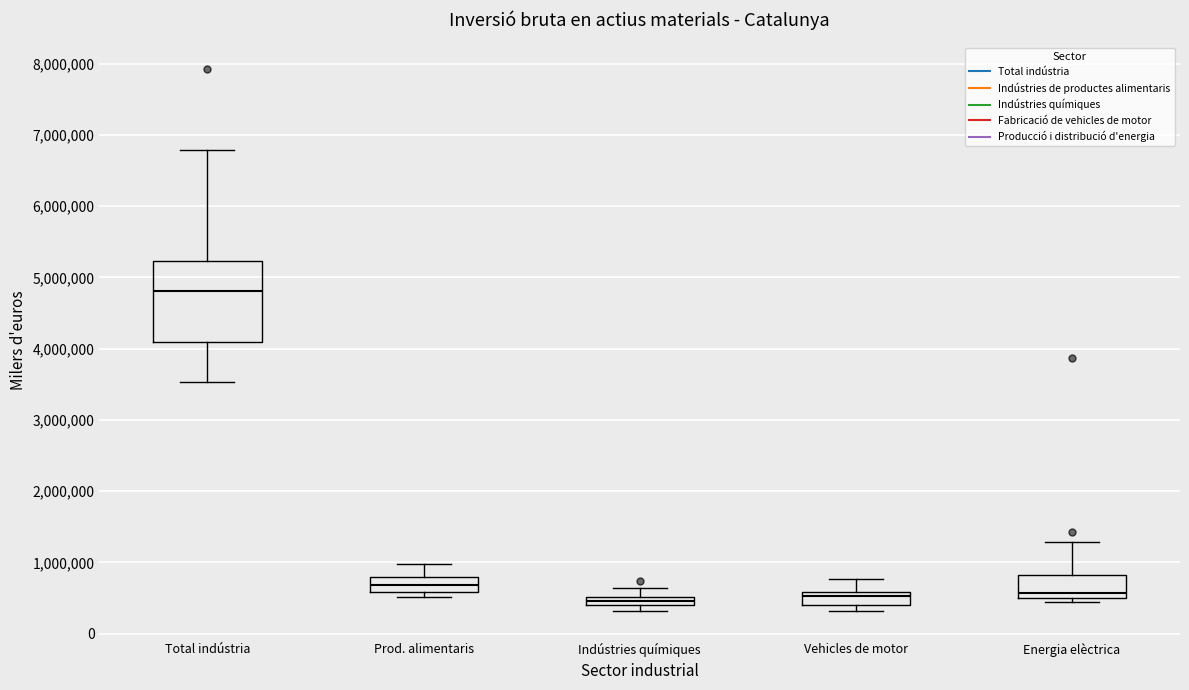

Comparing the boxes themselves (not the whiskers), which one is the tallest?

Total indústria